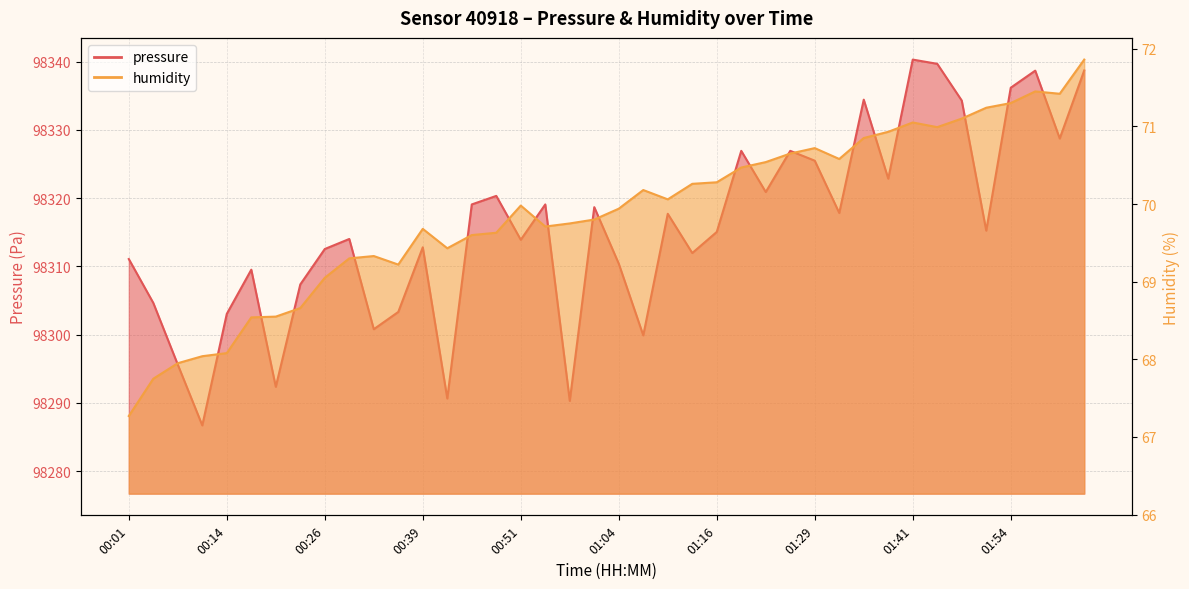

Is the value of humidity at 01:01 greater than the value of pressure at 01:48?

No